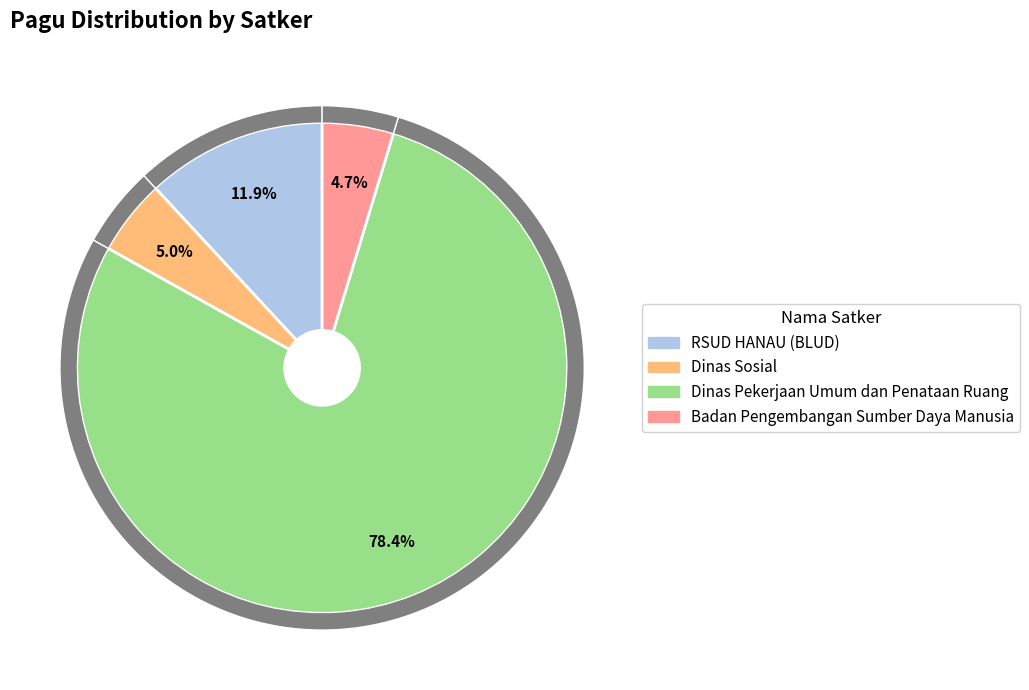

Do Belanja Makanan Rapat 3 and Belanja Alat Bahan 2 together represent more than half of the pie?

No